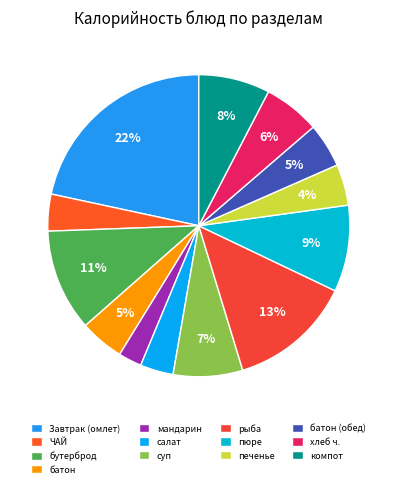

Which category has the biggest portion of the pie?

Завтрак (омлет)